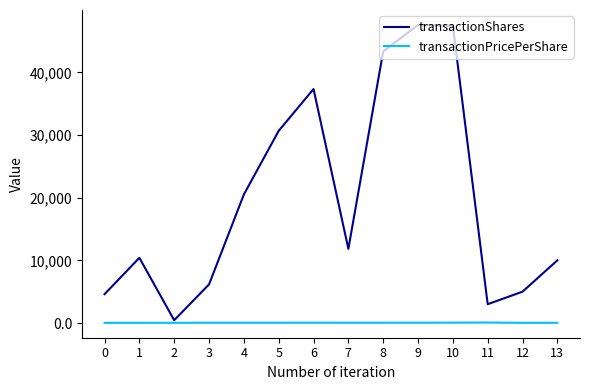

What are all the series names shown in the legend?

transactionShares, transactionPricePerShare